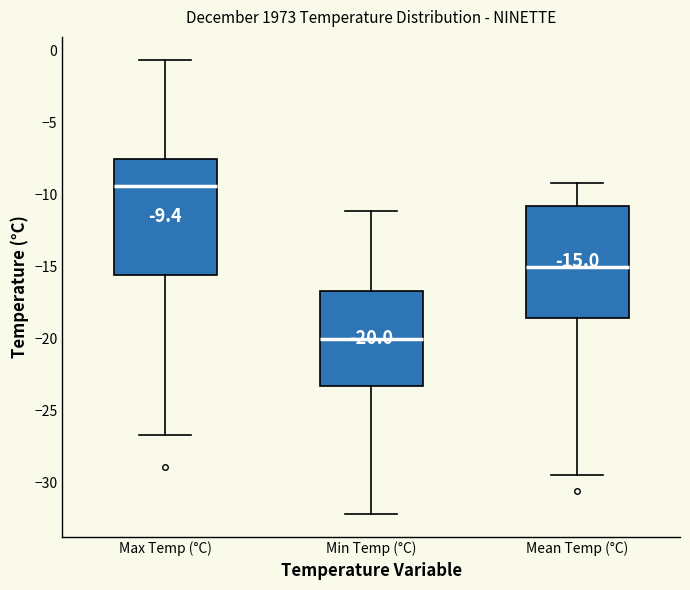

Which box's median line is the lowest?

Min Temp (°C)